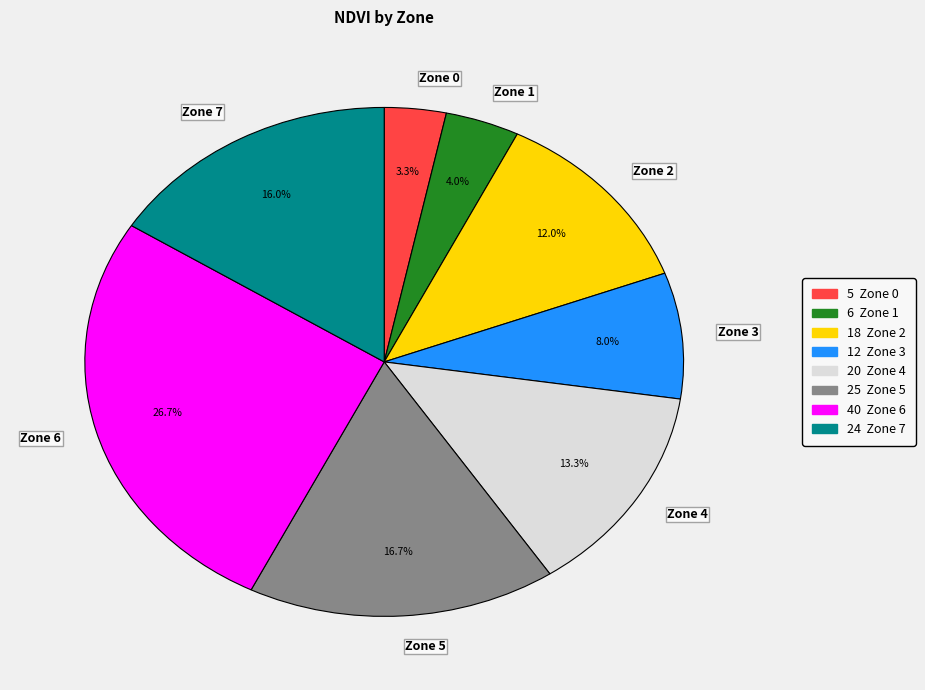

How many slices are in this pie chart?

8